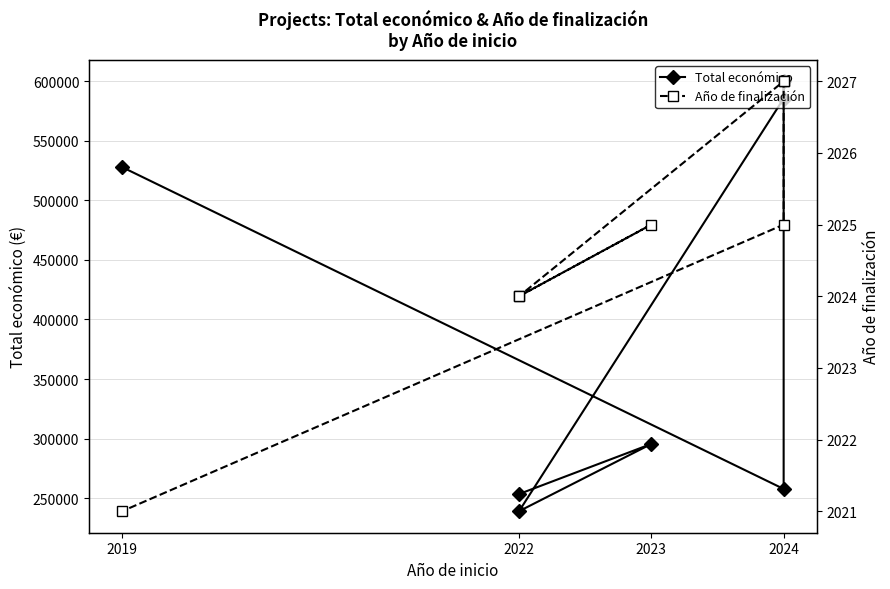

Rank the series by their maximum value, from lowest to highest.

Año de finalización, Total económico